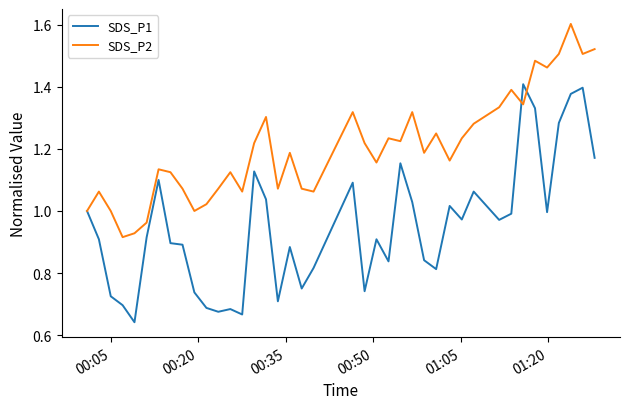

Which series has the widest spread of values?

SDS_P1